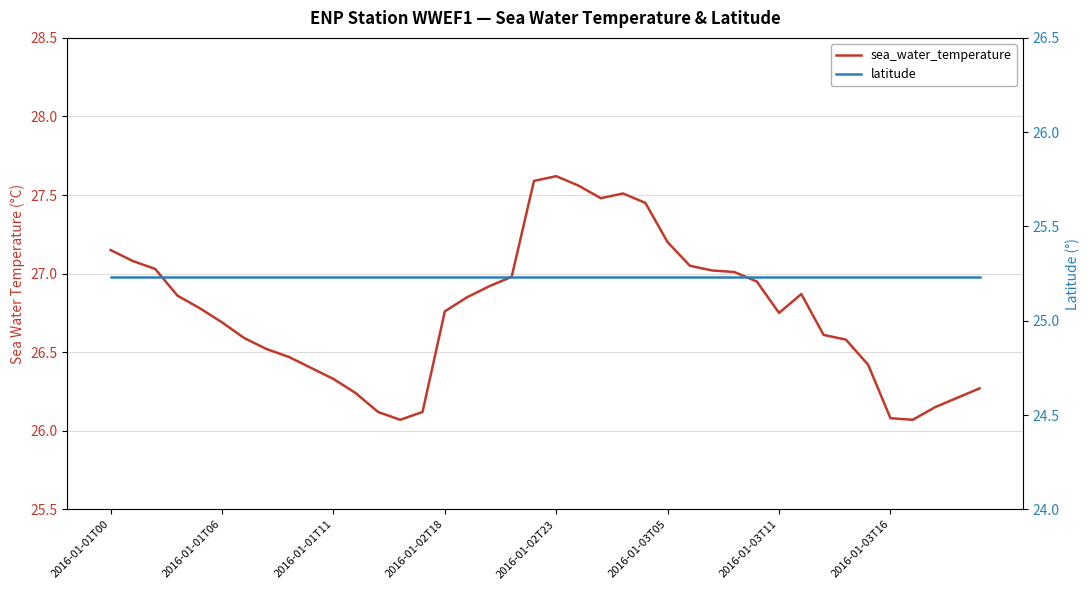

At which category is the sum across all series the highest?

2016-01-02T23